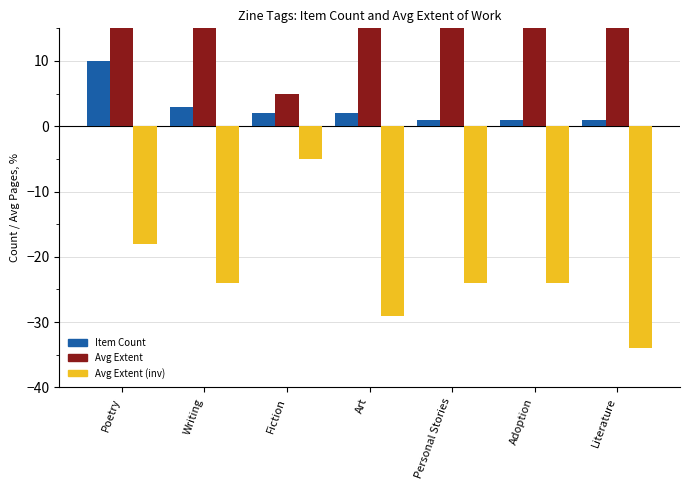

What is the smallest value displayed?

-34